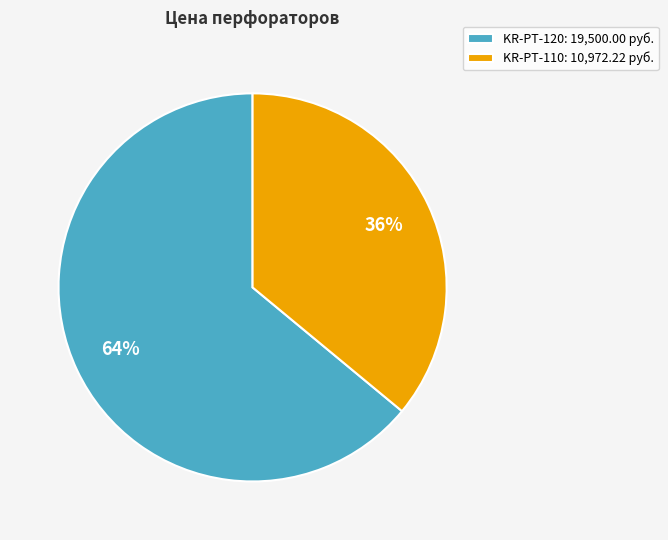

How many segments does this pie chart have?

2